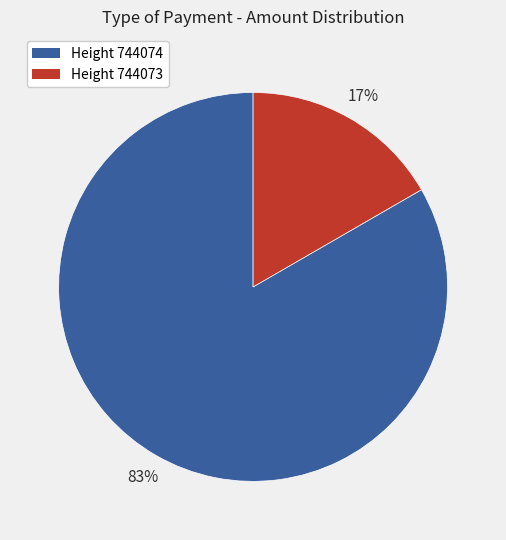

Is there any slice that represents more than half of the pie?

Yes